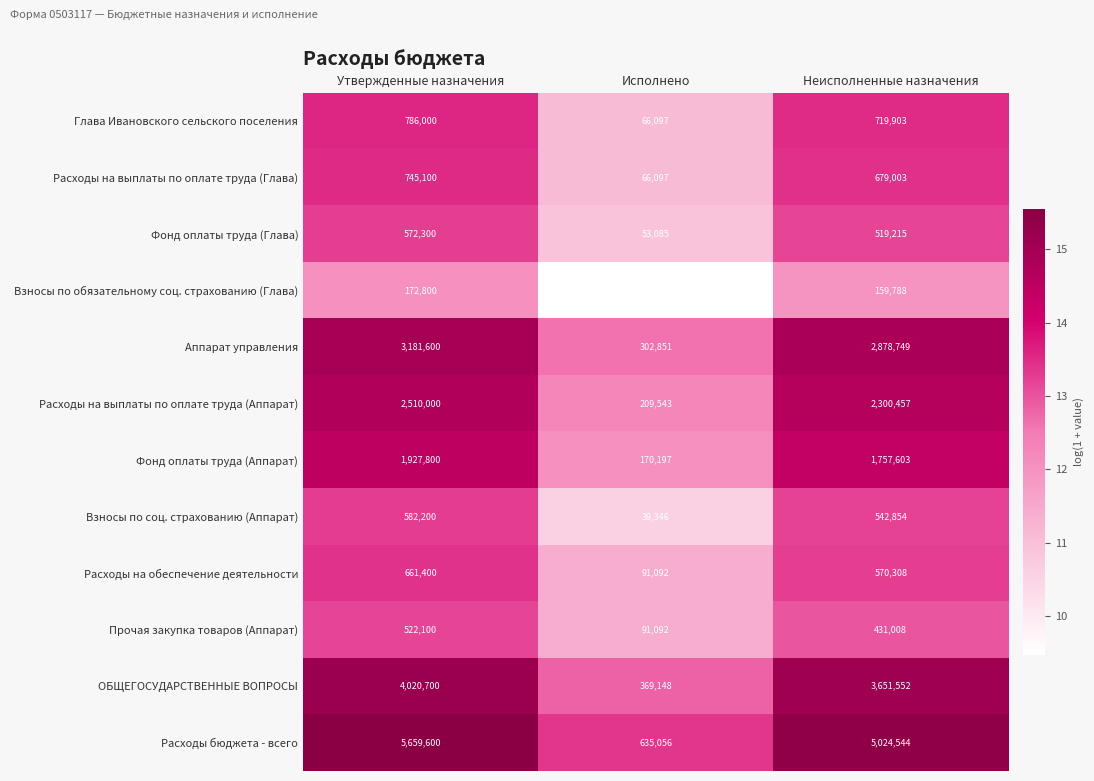

At which category is the sum across all series the highest?

Утвержденные назначения